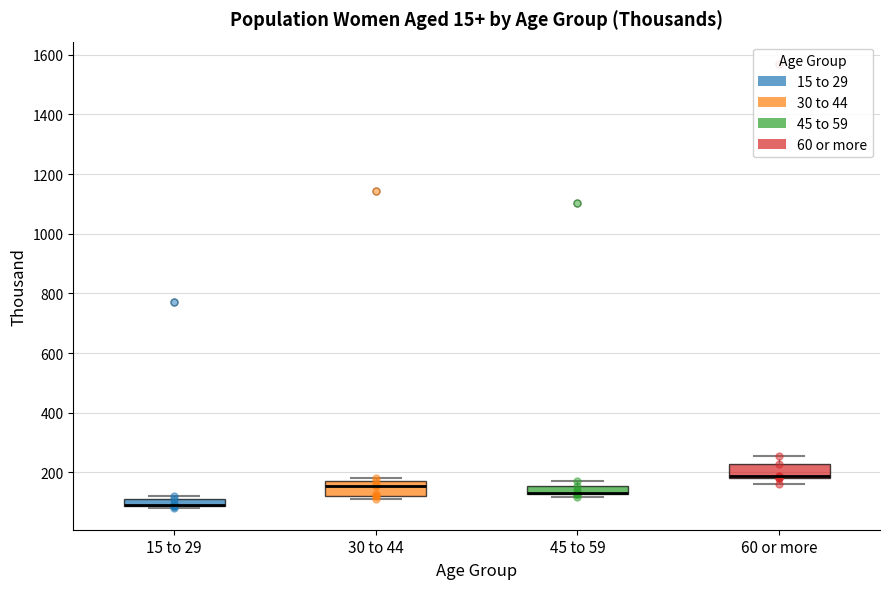

Where is the upper edge of the box for 15 to 29 on the y-axis? The values are not printed on the chart, so give them approximately, as read against the axis.

120